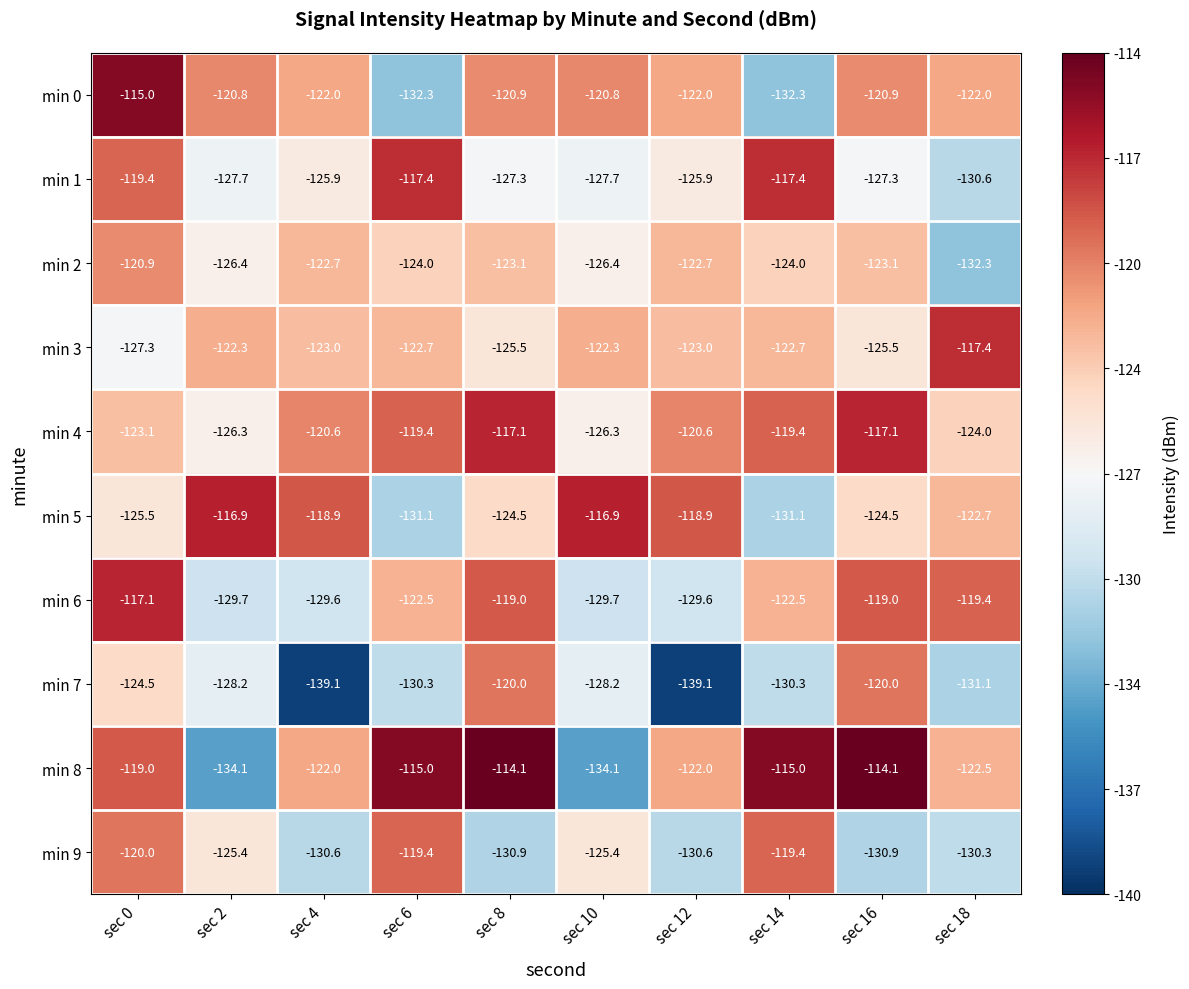

Read the min 8 value at sec 18.

-122.5